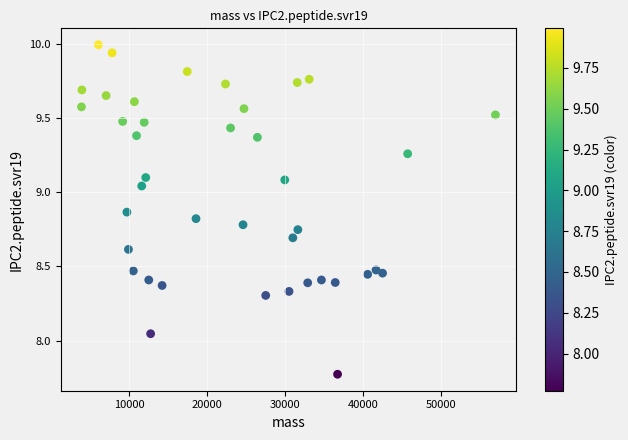

What is the range of Y values (max minus min)?

2.2